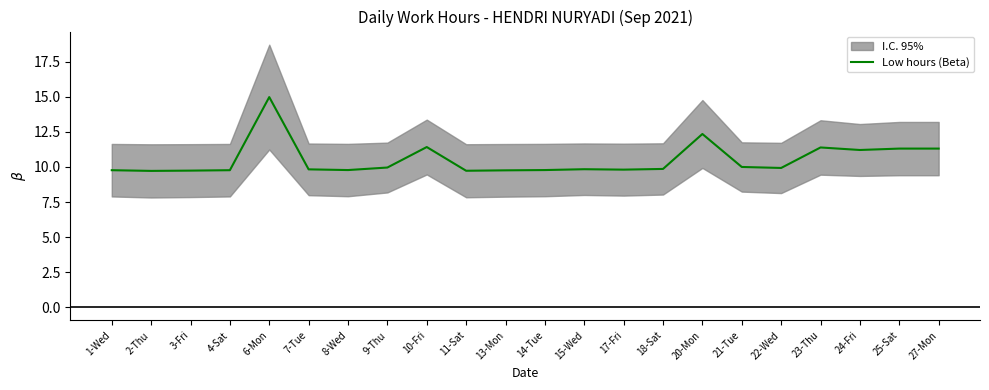

How many distinct data groups are displayed?

1